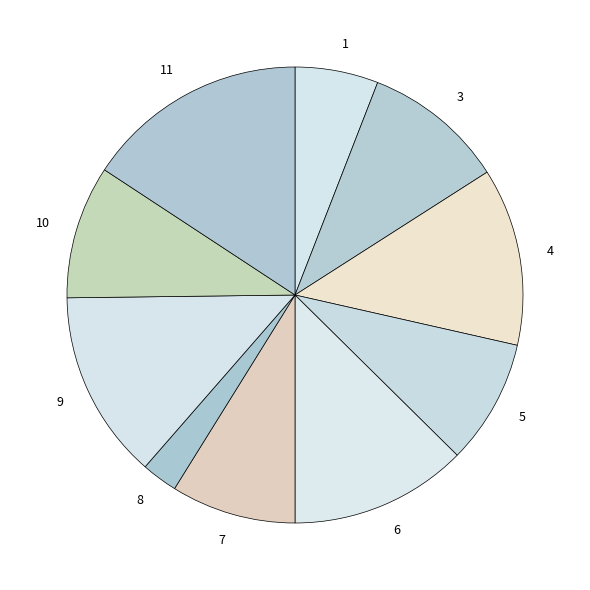

Do 4 and 10 together represent more than half of the pie?

No